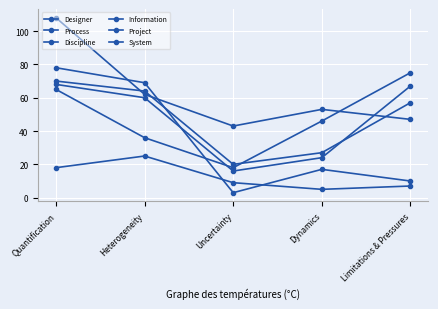

True or false: Information and System cross at least once.

True